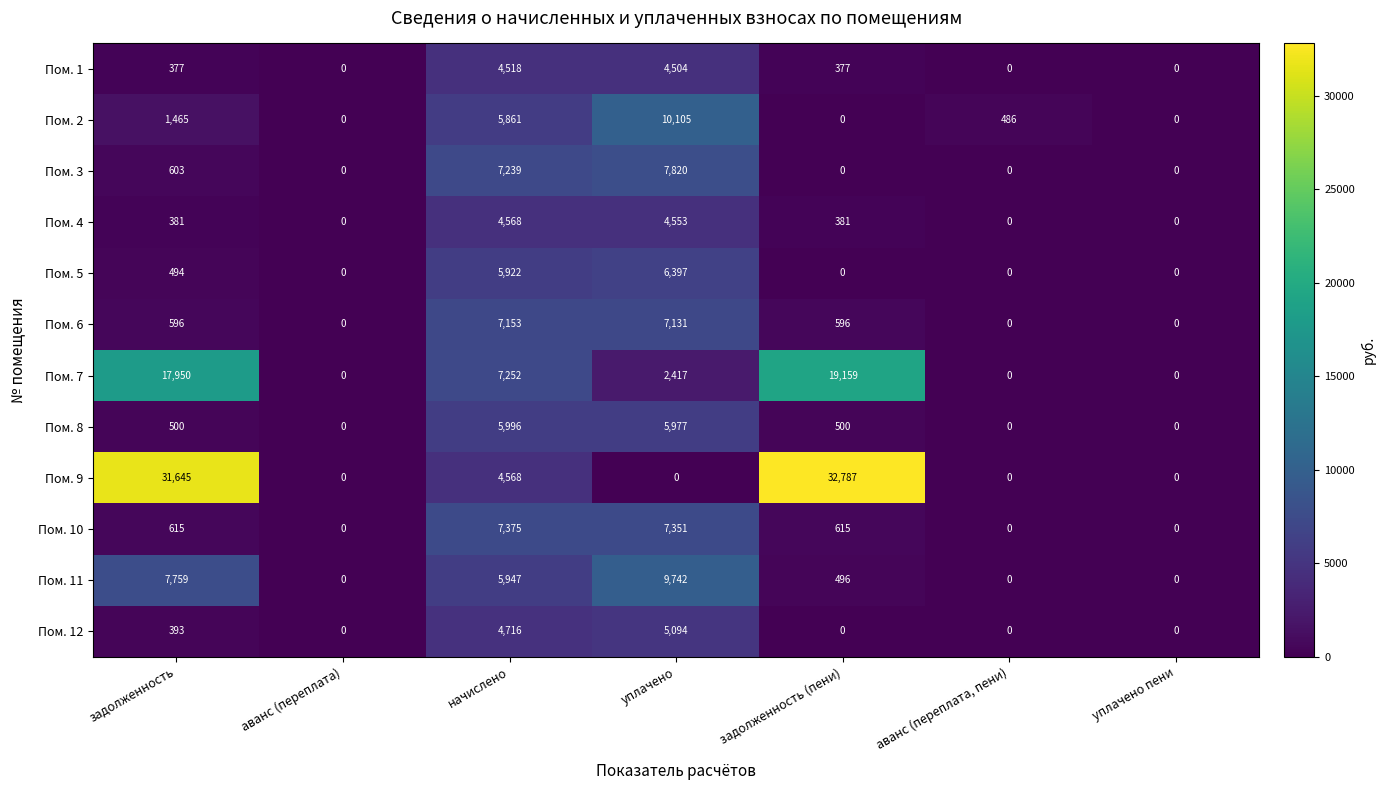

What is the highest value of the Пом. 7 series?

19159